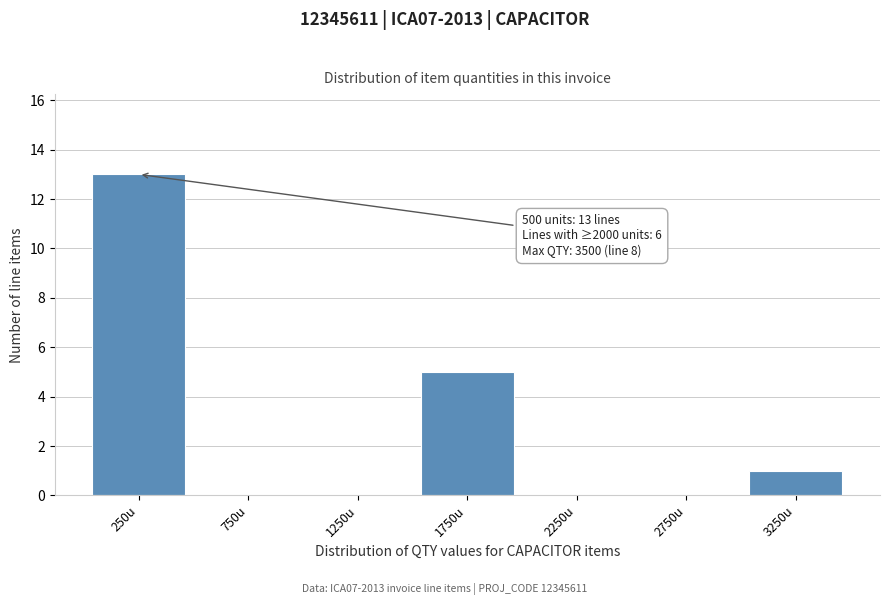

Reading left to right, transcribe all the data shown in this chart.

250u=13	750u=0	1250u=0	1750u=5	2250u=0	2750u=0	3250u=1